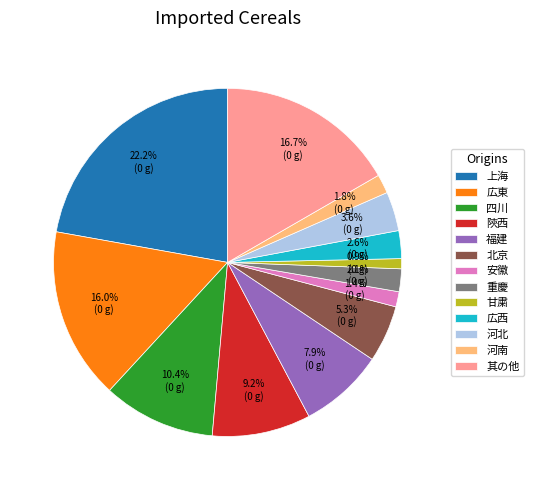

Between 甘粛 and 河南, which is larger?

河南